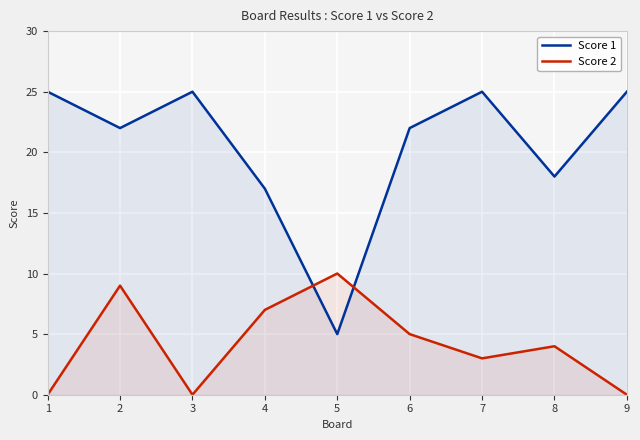

Count the number of data series in this chart.

2